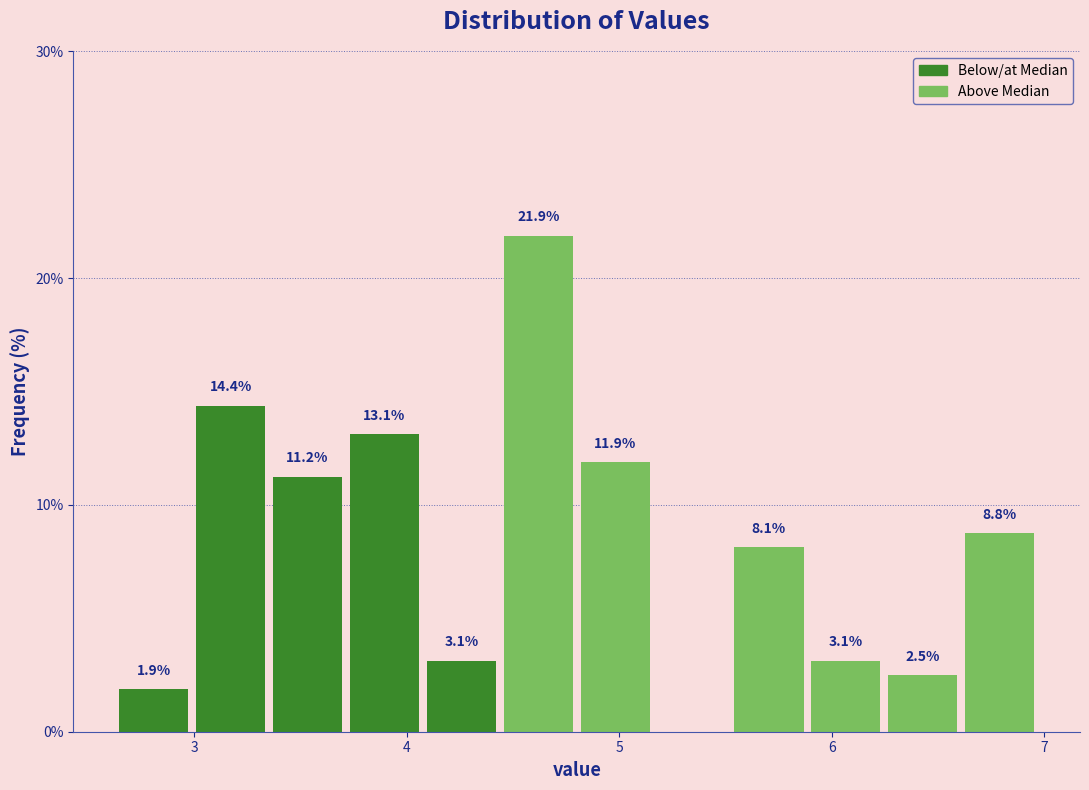

Read against the x-axis, roughly where is the centre of the tallest bar?

4.6